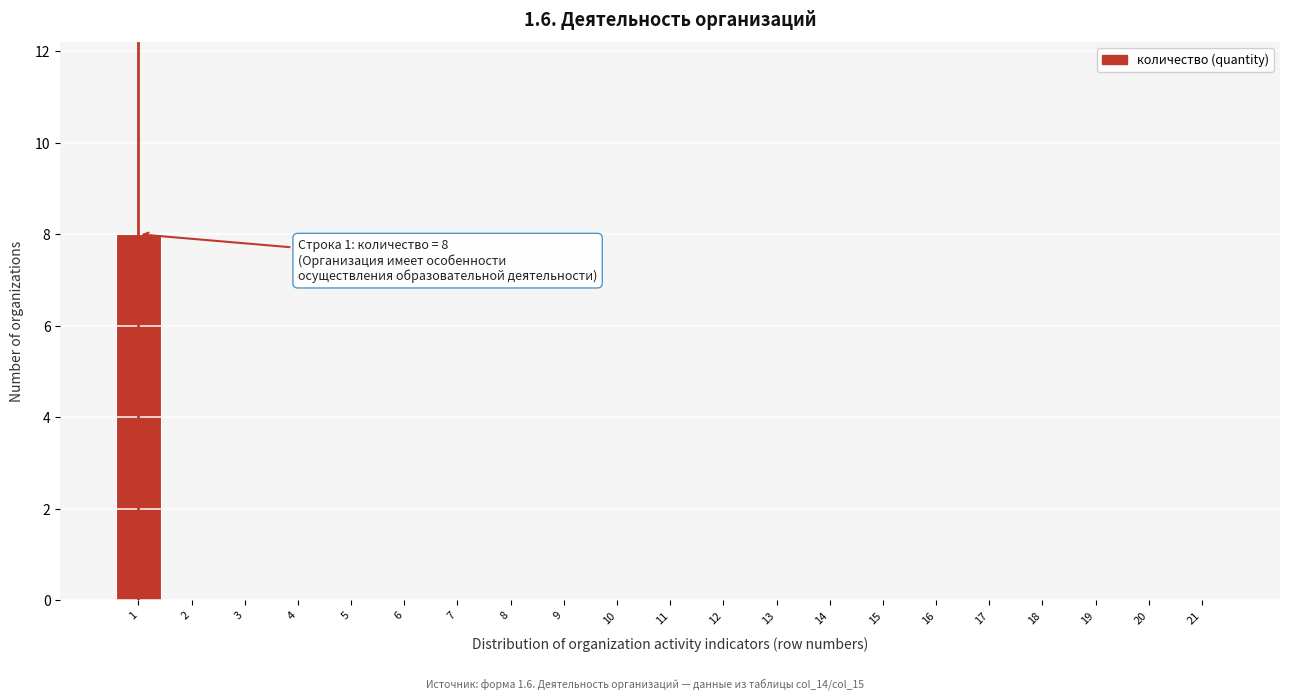

What is the greatest value displayed?

8